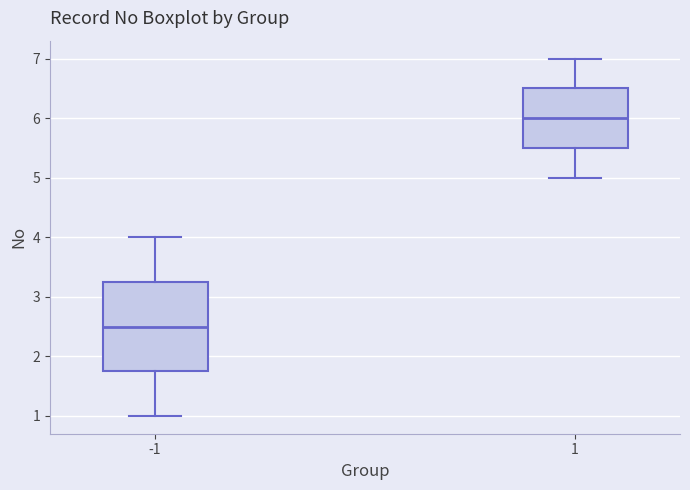

Where is the upper edge of the box at x = 1 on the y-axis? The values are not printed on the chart, so give them approximately, as read against the axis.

6.5